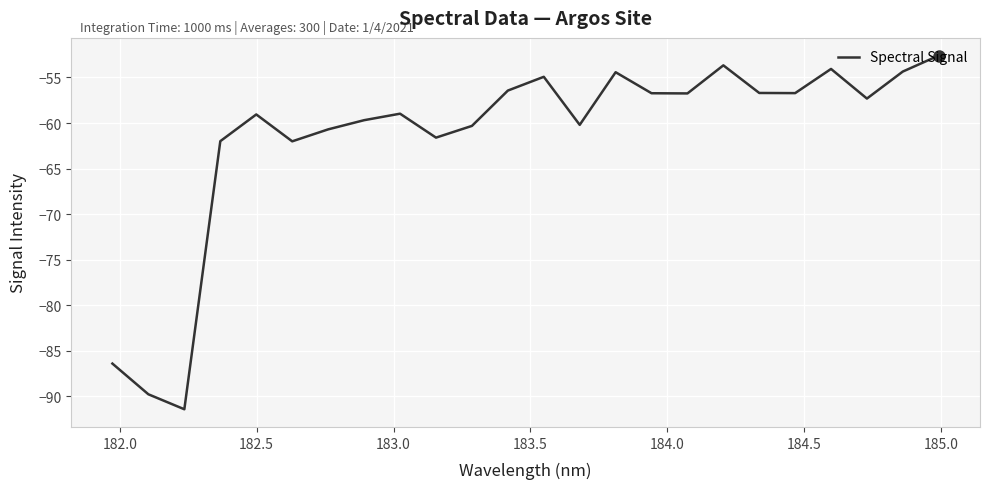

What is the minimum value shown in the chart?

-91.4